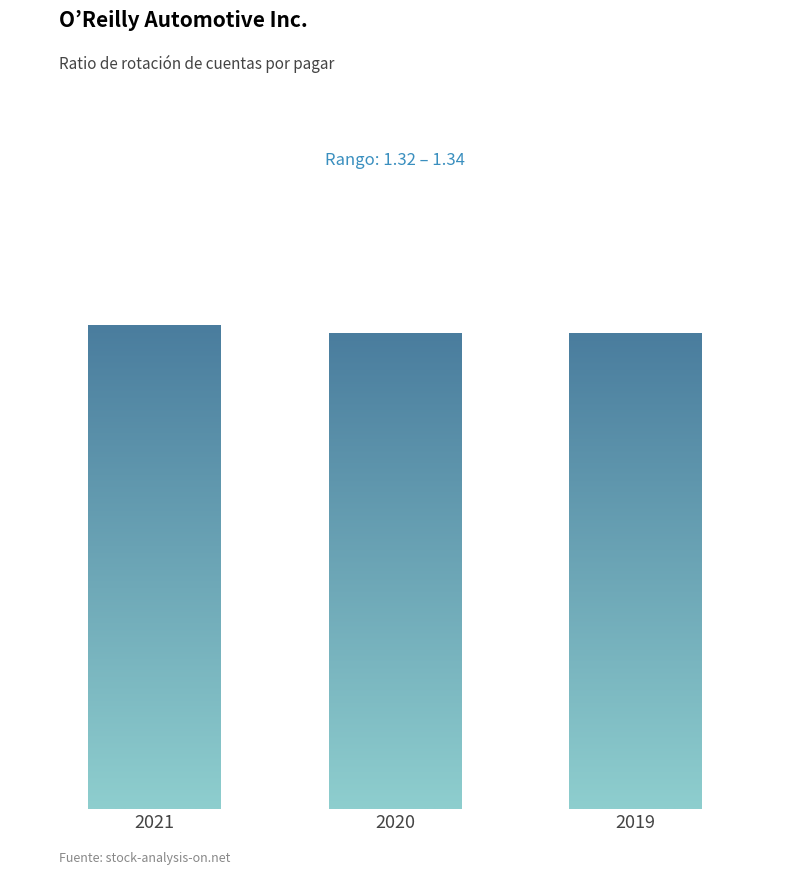

What is the sum of all values?

4.0